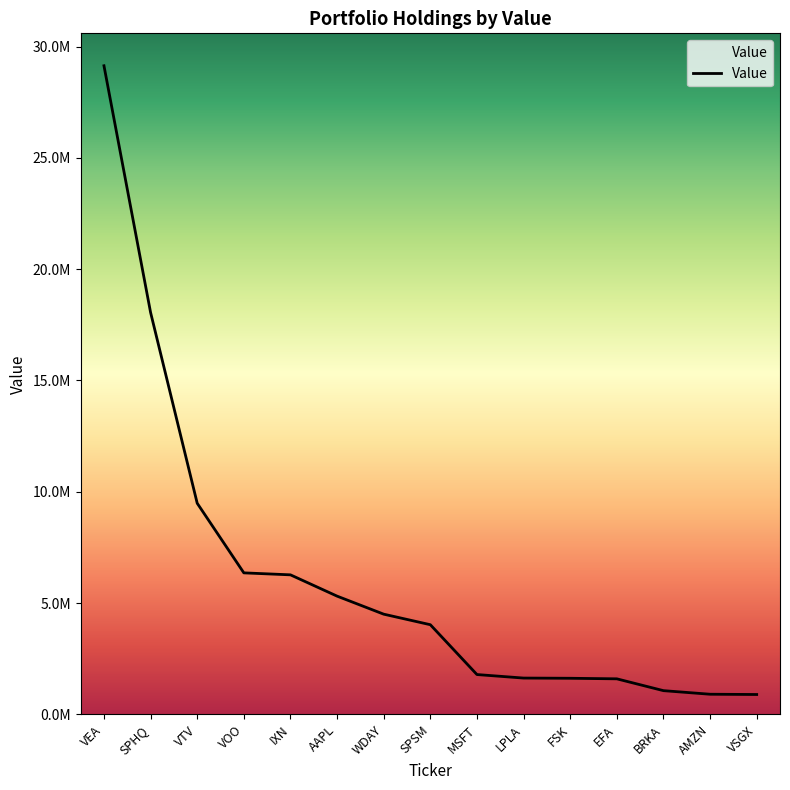

List the labels in order of value, largest first.

VEA, SPHQ, VTV, VOO, IXN, AAPL, WDAY, SPSM, MSFT, LPLA, FSK, EFA, BRKA, AMZN, VSGX